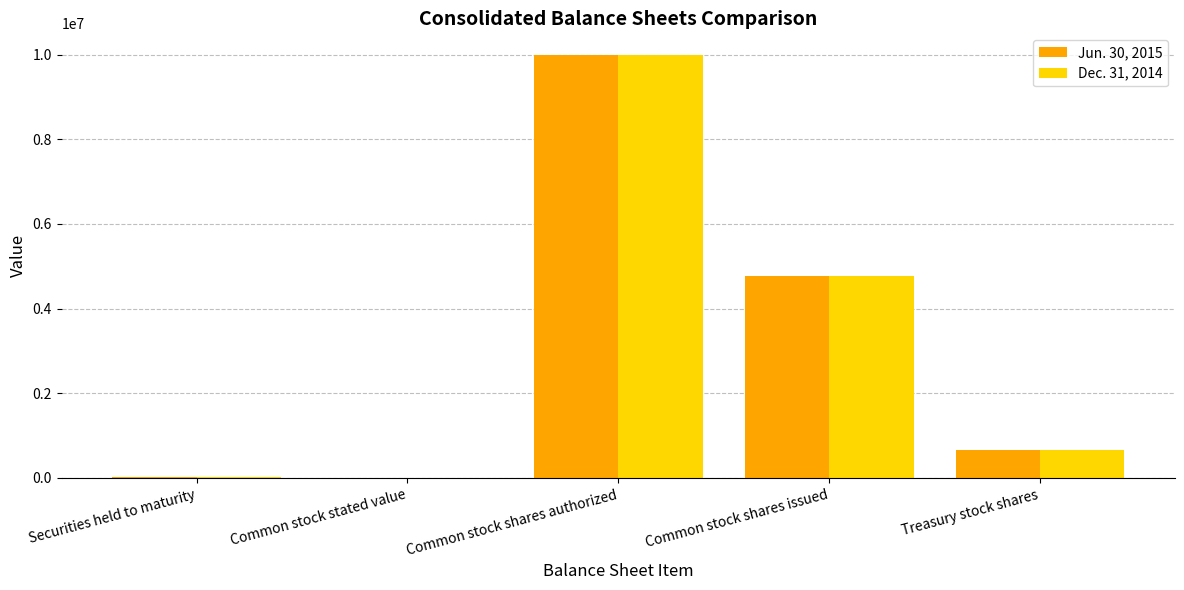

How many groups of bars are there?

5